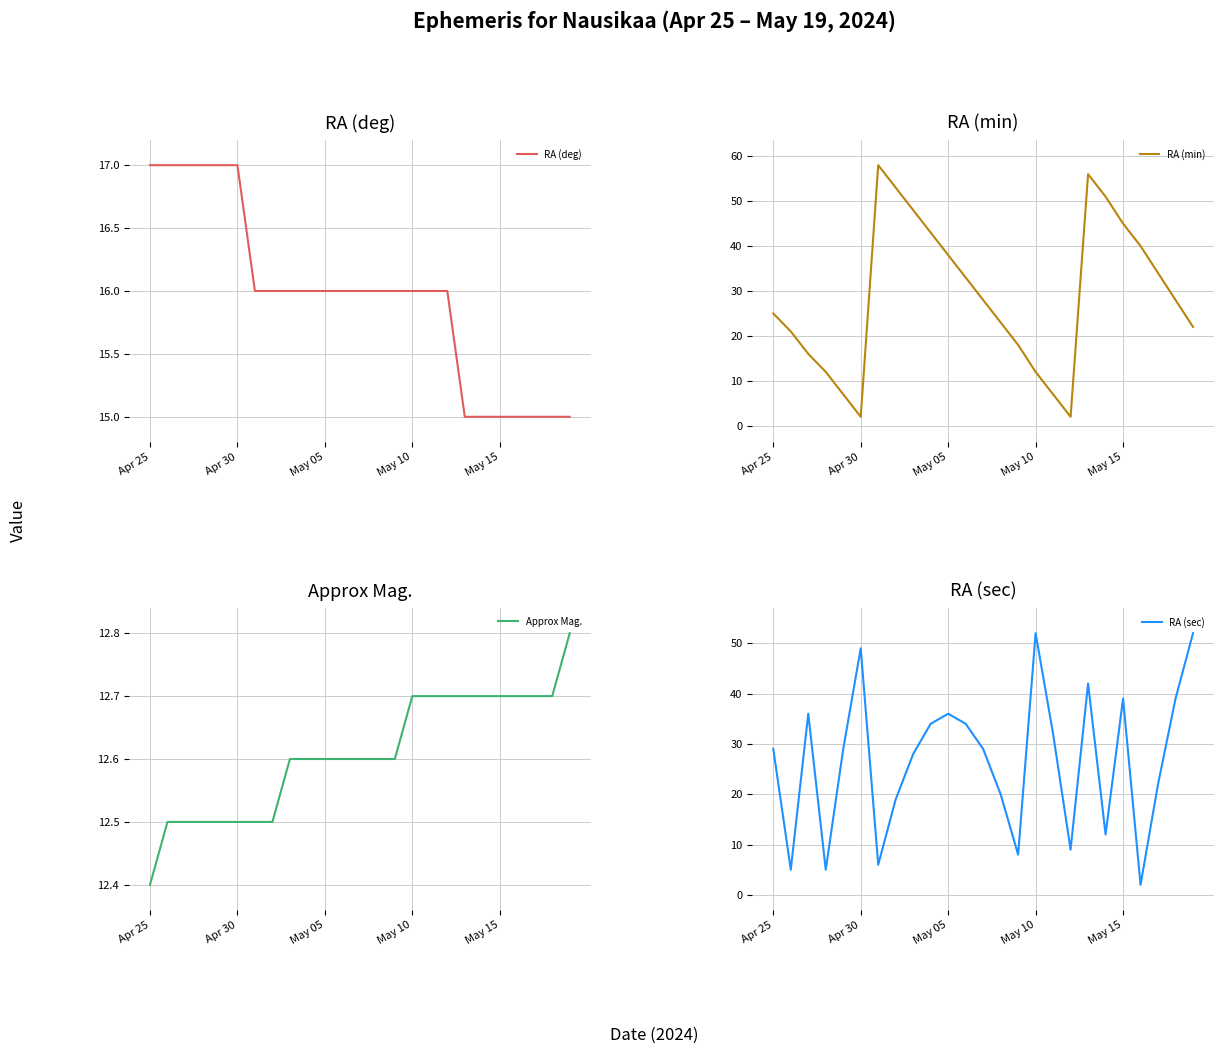

What is the minimum value shown in the chart?

2.0